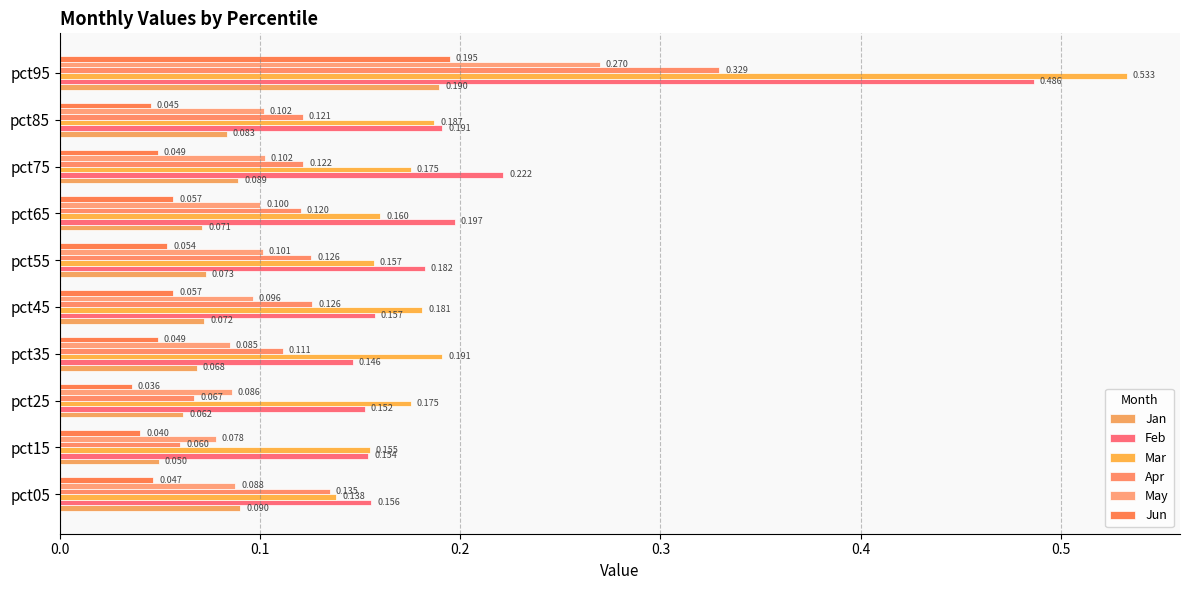

Count the number of data series in this chart.

6